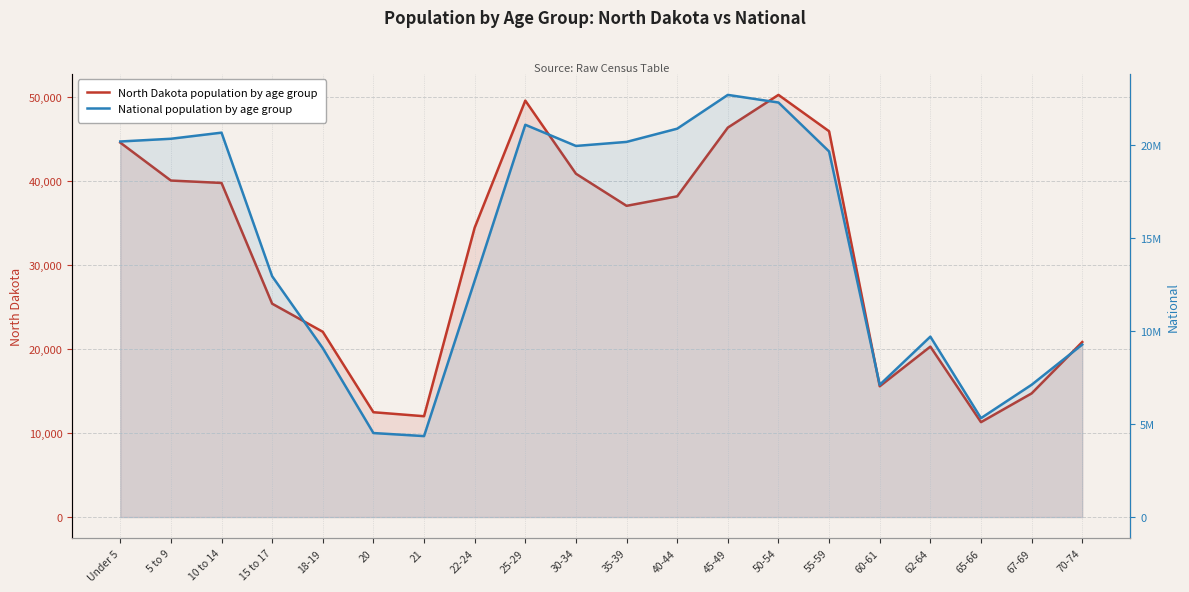

Reading left to right, what are all the values shown in this chart?

North Dakota population by age group: Under 5=44595	5 to 9=40076	10 to 14=39790	15 to 17=25410	18-19=22064	20=12484	21=12007	22-24=34465	25-29=49596	30-34=40889	35-39=37065	40-44=38197	45-49=46380	50-54=50277	55-59=45946	60-61=15575	62-64=20298	65-66=11302	67-69=14726	70-74=20845
National population by age group: Under 5=20201362	5 to 9=20348657	10 to 14=20677194	15 to 17=12954254	18-19=9086089	20=4519129	21=4354294	22-24=12712576	25-29=21101849	30-34=19962099	35-39=20179642	40-44=20890964	45-49=22708591	50-54=22298125	55-59=19664805	60-61=7113727	62-64=9704197	65-66=5319902	67-69=7115361	70-74=9278166